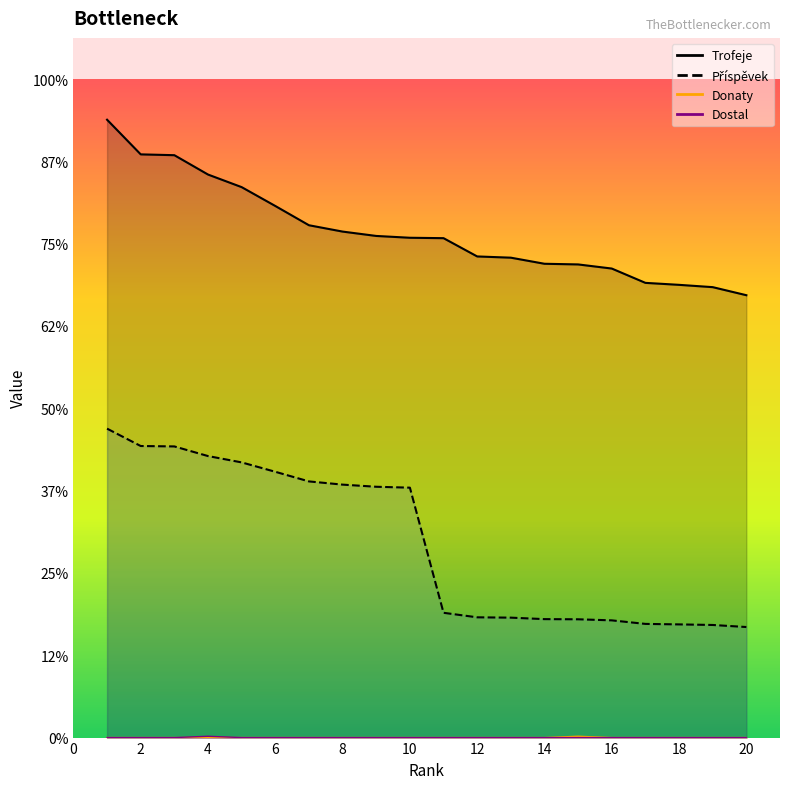

Reading left to right, transcribe all the data shown in this chart.

Trofeje: 7506	7085	7075	6840	6687	6458	6224	6147	6094	6072	6067	5845	5830	5756	5748	5698	5524	5500	5472	5374
Příspěvek: 3753	3542	3537	3420	3343	3229	3112	3073	3047	3036	1516	1461	1457	1439	1437	1424	1381	1375	1368	1343
Donaty: 0	0	0	0	0	0	0	0	0	0	0	0	0	0	16	0	0	0	0	0
Dostal: 0	0	0	16	0	0	0	0	0	0	0	0	0	0	0	0	0	0	0	0